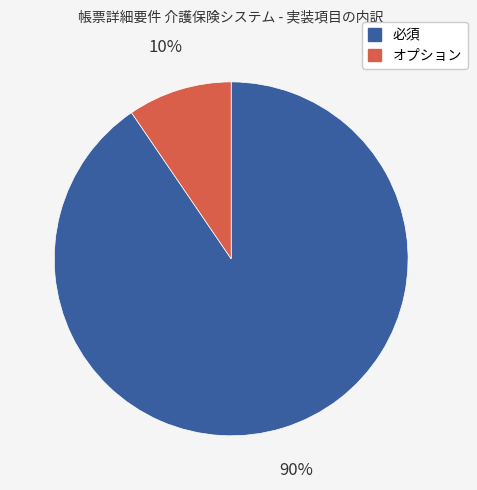

Is it true that オプション is 10% of the pie?

True